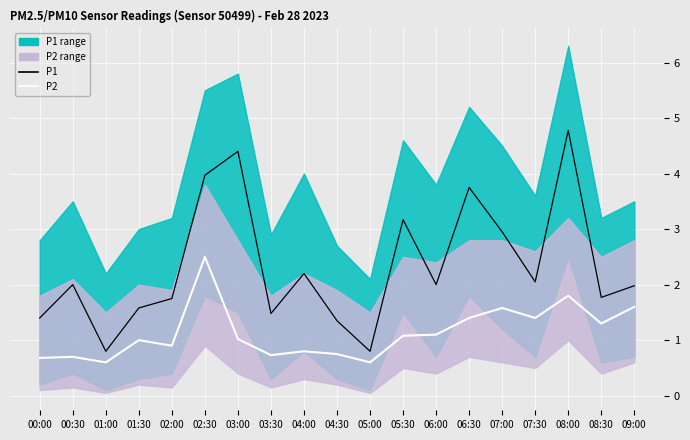

Reading right to left, transcribe all the data shown in this chart.

P2: 1.6	1.3	1.8	1.4	1.6	1.4	1.1	1.1	0.6	0.8	0.8	0.7	1.0	2.5	0.9	1.0	0.6	0.7	0.7
P1: 2.0	1.8	4.8	2.0	3.0	3.8	2.0	3.2	0.8	1.4	2.2	1.5	4.4	4.0	1.8	1.6	0.8	2.0	1.4